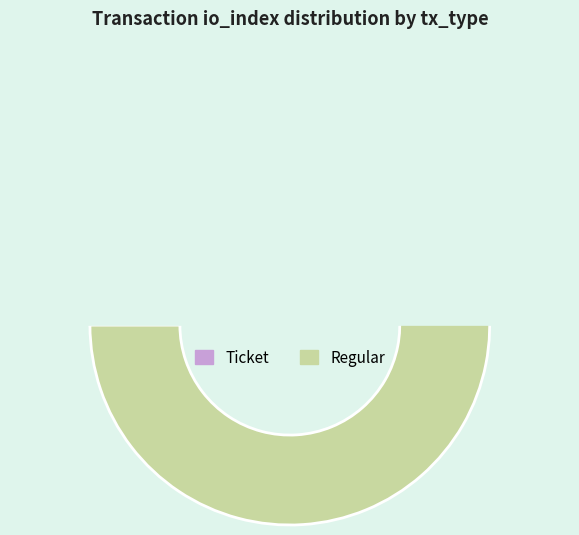

Which category has the smallest portion of the pie?

Ticket (io_index=0)